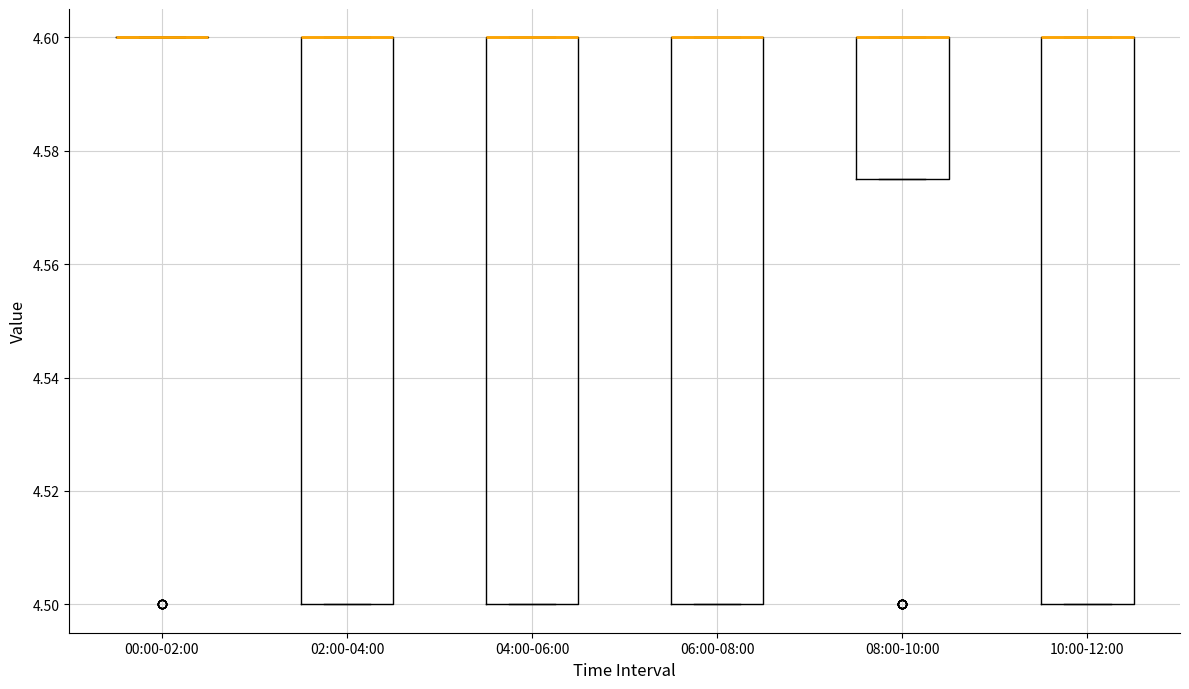

Reading left to right, read every box against the y-axis: the position of its median line, the range the box covers, and the ends of its whiskers. The values are not printed on the chart, so give them approximately, as read against the axis.

00:00-02:00: box collapsed to a line at 4.600, whiskers 4.600 to 4.600
02:00-04:00: median 4.600 (drawn on the box's upper edge), box 4.500 to 4.600, whiskers 4.500 to 4.600
04:00-06:00: median 4.600 (drawn on the box's upper edge), box 4.500 to 4.600, whiskers 4.500 to 4.600
06:00-08:00: median 4.600 (drawn on the box's upper edge), box 4.500 to 4.600, whiskers 4.500 to 4.600
08:00-10:00: median 4.600 (drawn on the box's upper edge), box 4.576 to 4.600, whiskers 4.576 to 4.600
10:00-12:00: median 4.600 (drawn on the box's upper edge), box 4.500 to 4.600, whiskers 4.500 to 4.600